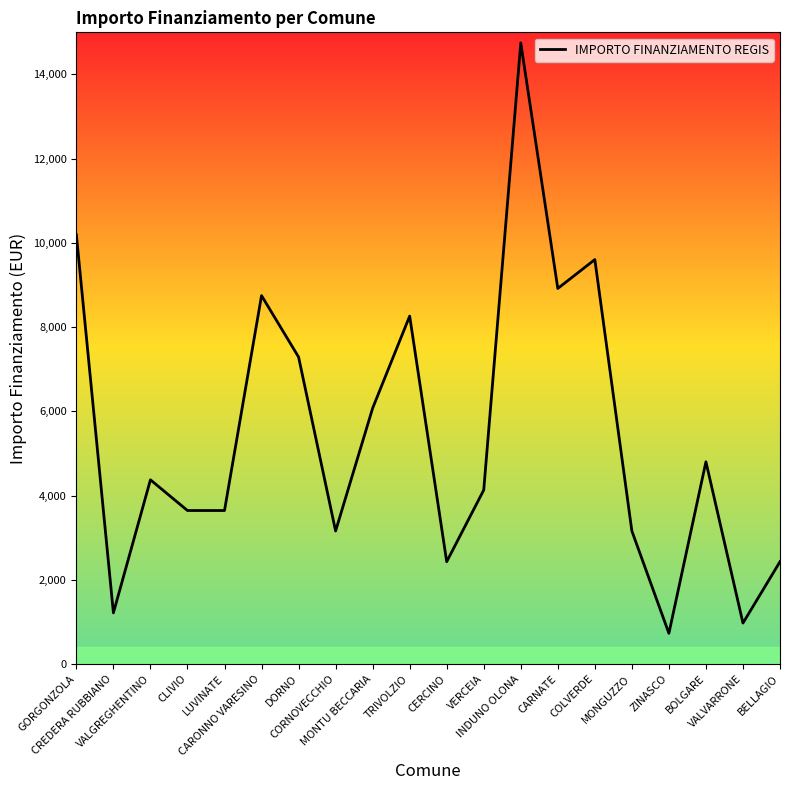

The chart shows a value of 2185 at DORNO. True or false?

False